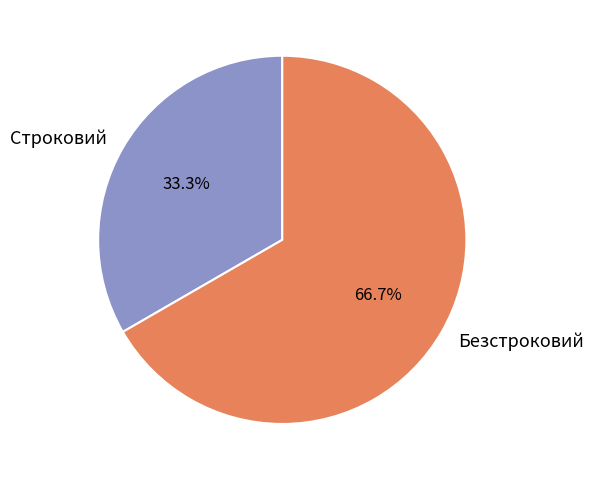

How many segments does this pie chart have?

2